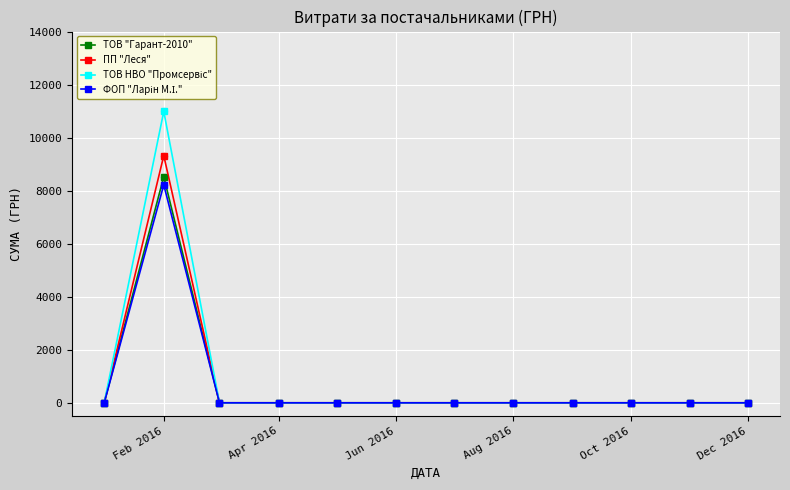

True or false: ТОВ "Гарант-2010" has more than 0 points higher than both neighbors.

True